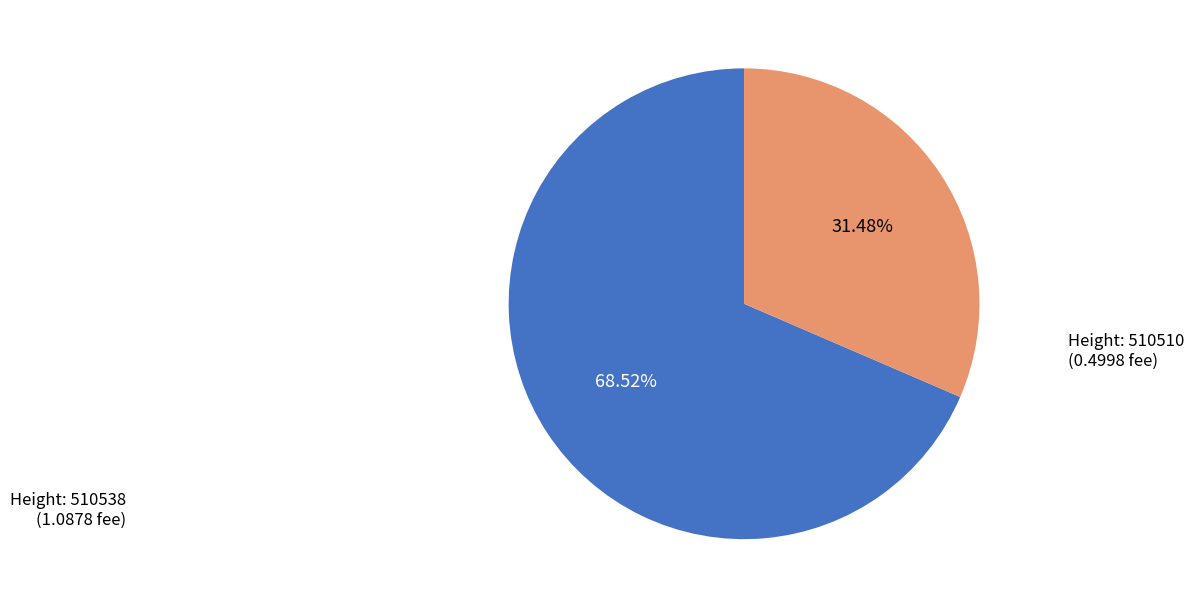

Does any single category account for the majority?

Yes